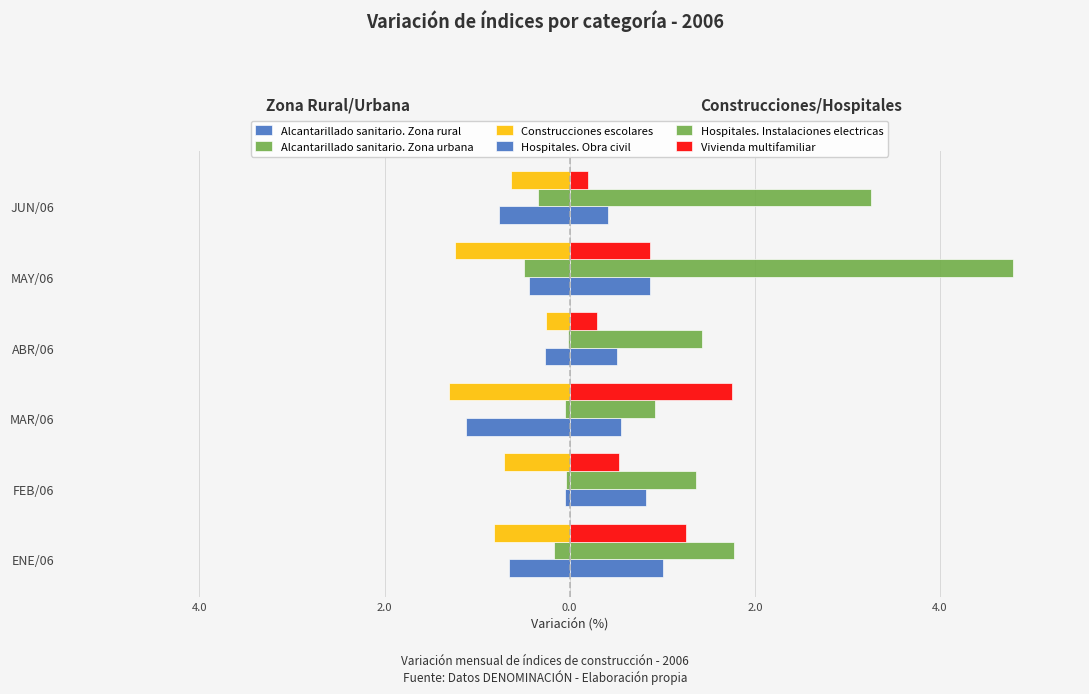

Does the chart contain any negative values?

Yes